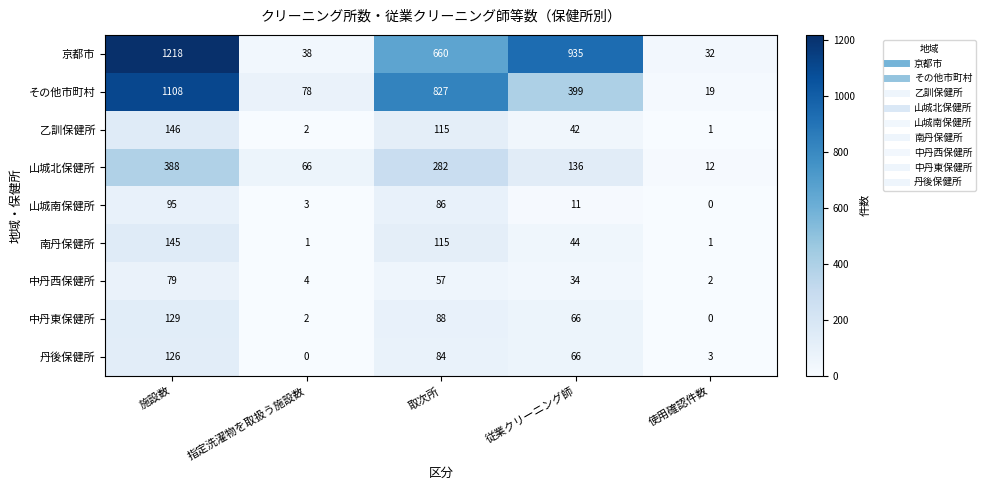

How many data points in 南丹保健所 are less than 44?

2